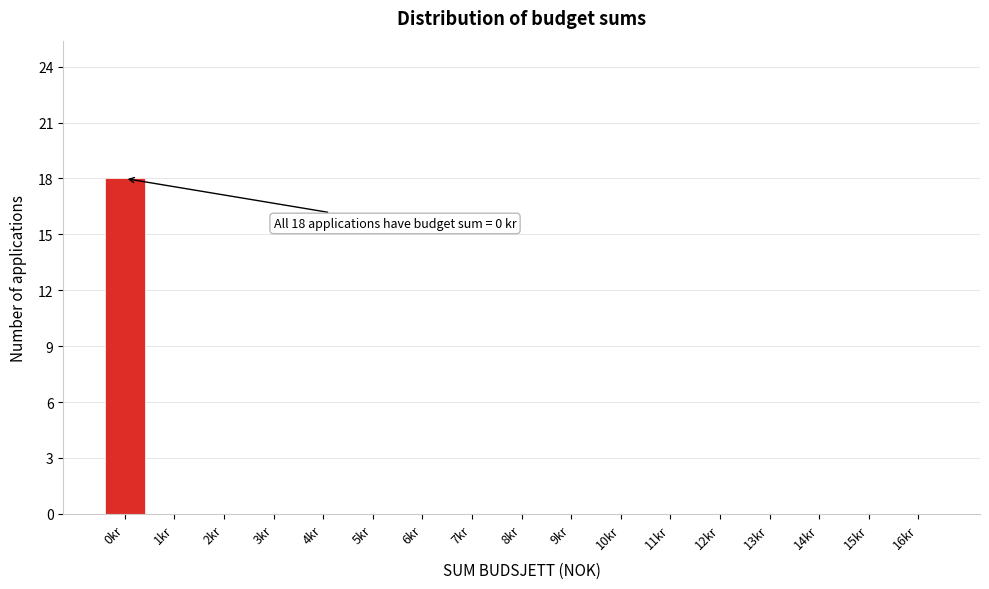

Reading left to right, what are all the values shown in this chart?

0kr=18	1kr=0	2kr=0	3kr=0	4kr=0	5kr=0	6kr=0	7kr=0	8kr=0	9kr=0	10kr=0	11kr=0	12kr=0	13kr=0	14kr=0	15kr=0	16kr=0